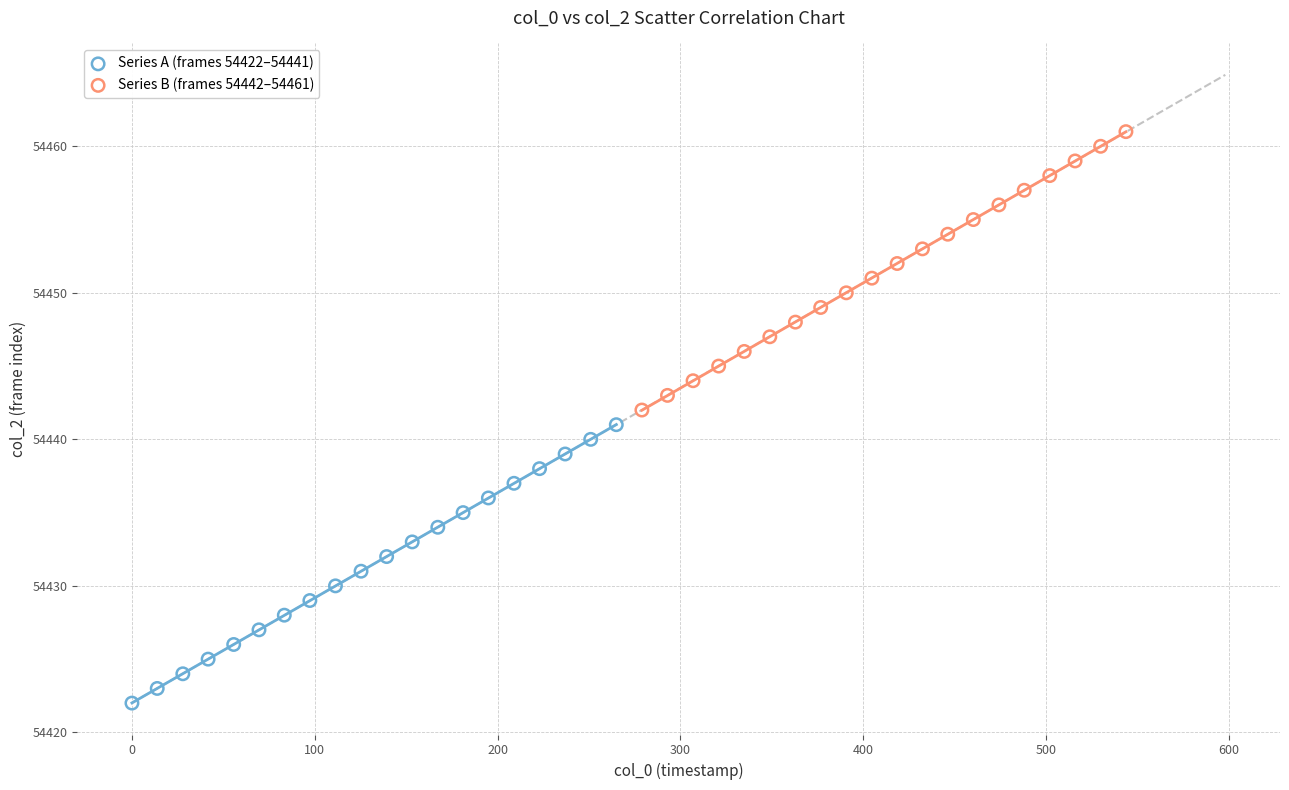

Which series contains the lowest Y value?

Series A (frames 54422–54441)